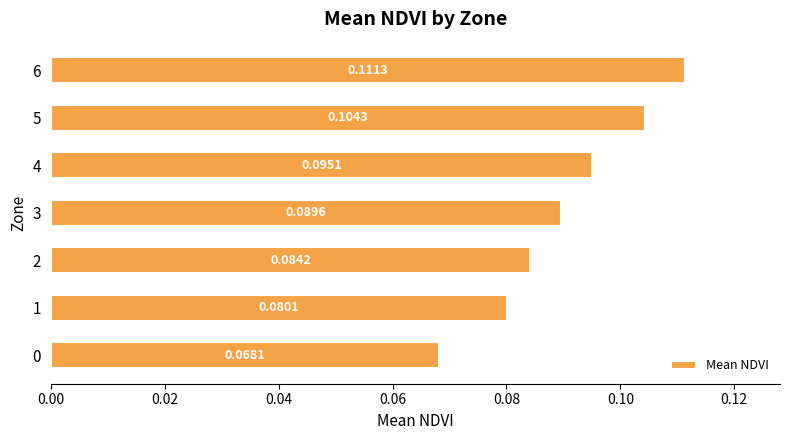

List the labels in order of value, smallest first.

0, 1, 2, 3, 4, 5, 6